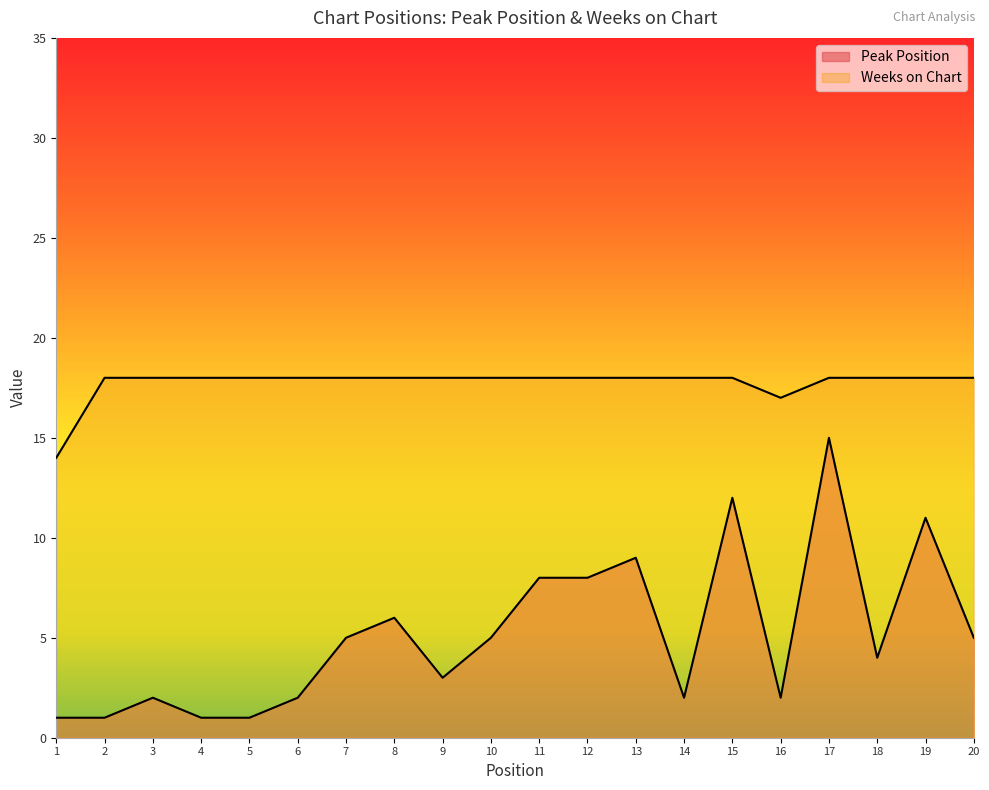

True or false: Peak Position and Weeks on Chart cross at least once.

False